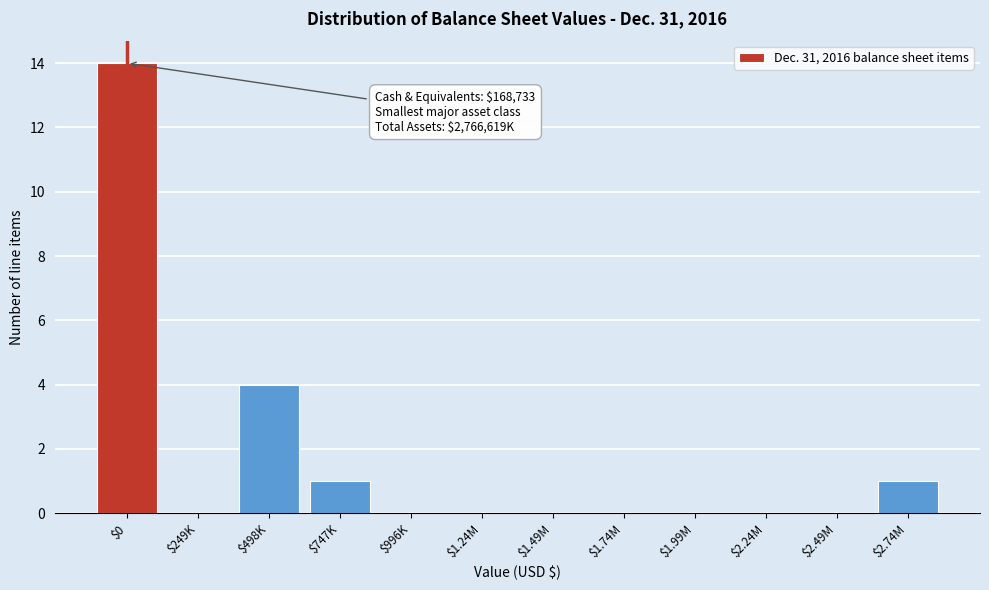

Is it true that the value at $249K is -8?

False